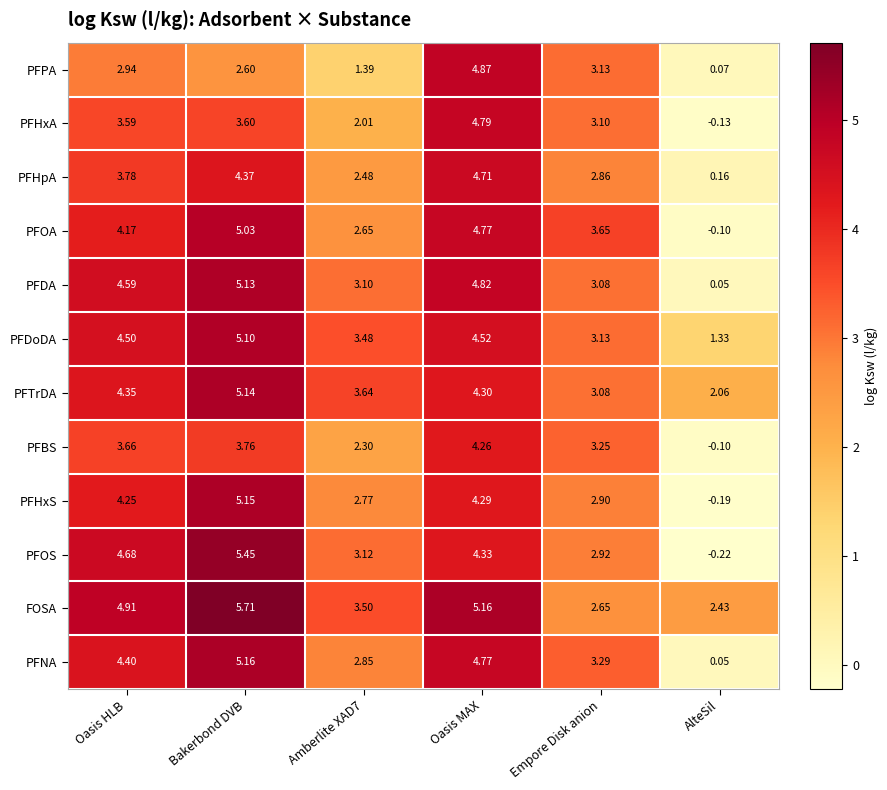

List the series in order of their peak value, highest first.

FOSA, PFOS, PFNA, PFHxS, PFTrDA, PFDA, PFDoDA, PFOA, PFPA, PFHxA, PFHpA, PFBS